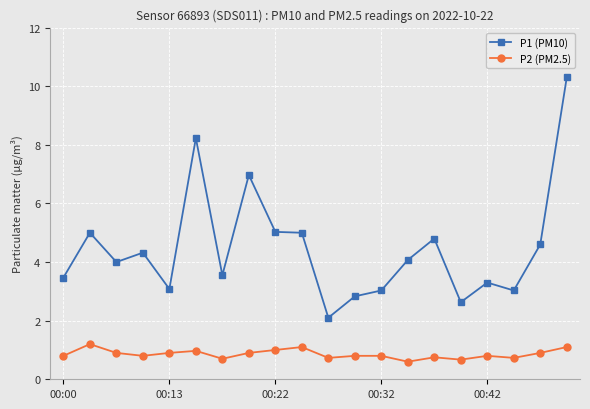

What is the lowest value of the P2 (PM2.5) series?

0.6